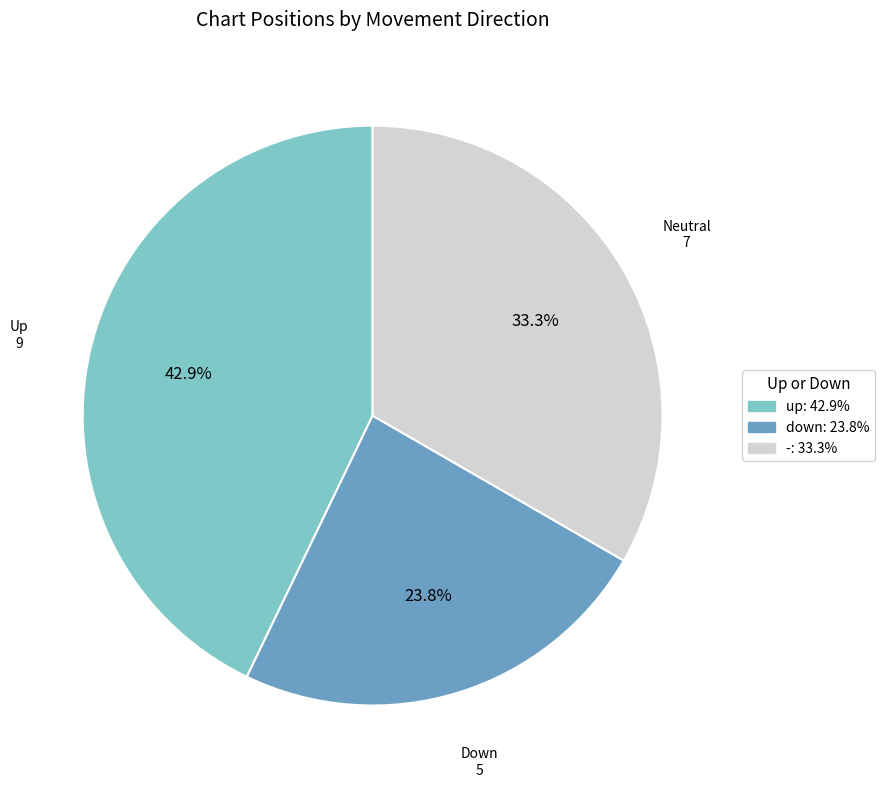

How many slices are in this pie chart?

3